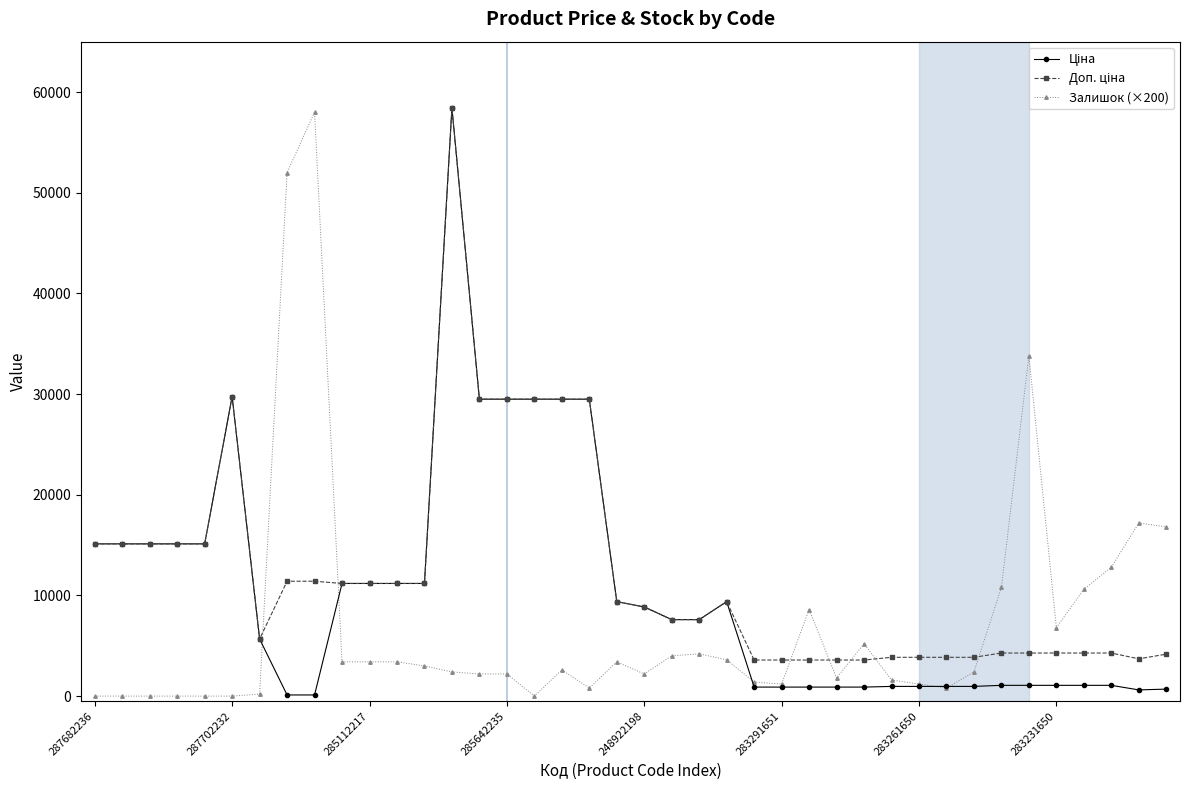

What is the greatest value displayed?

58426.5